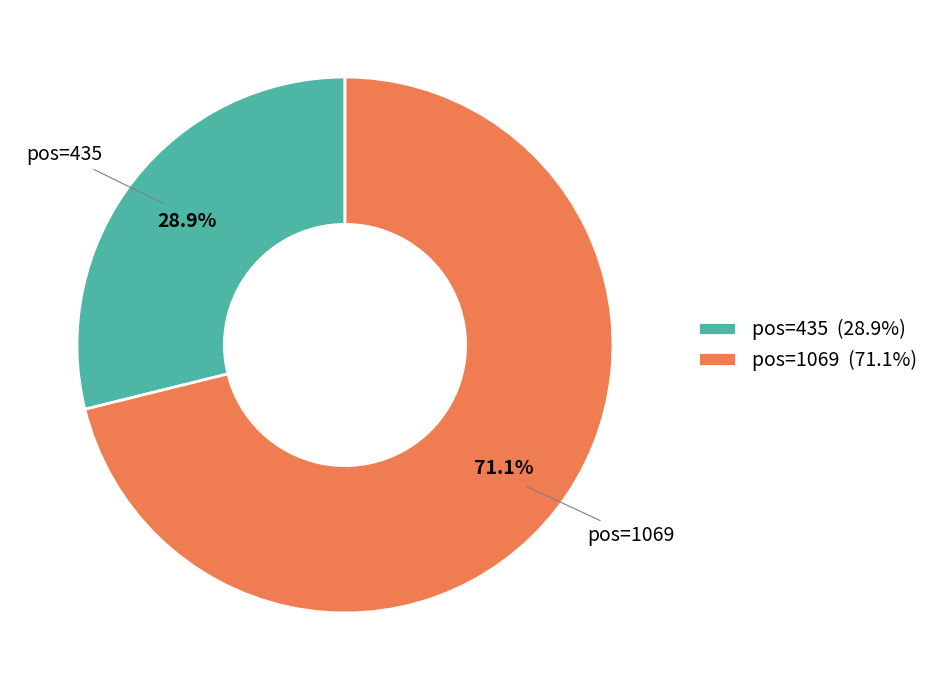

Does pos=435 (28.9%) represent more than half of the total?

No